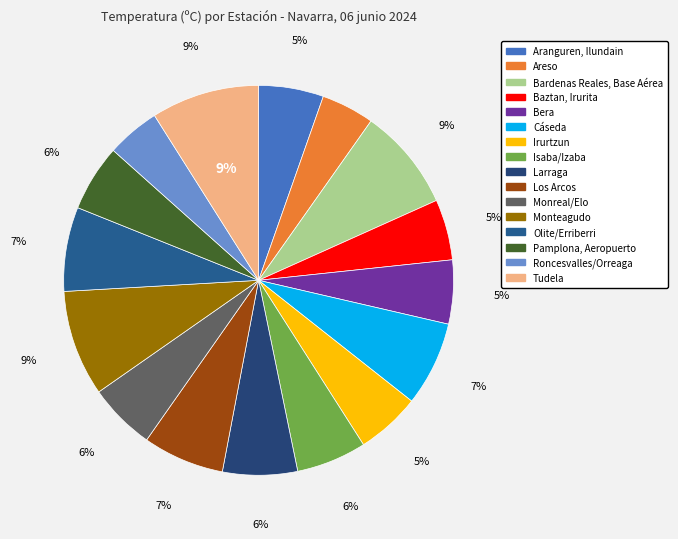

Does Bera account for over 50% of the chart?

No